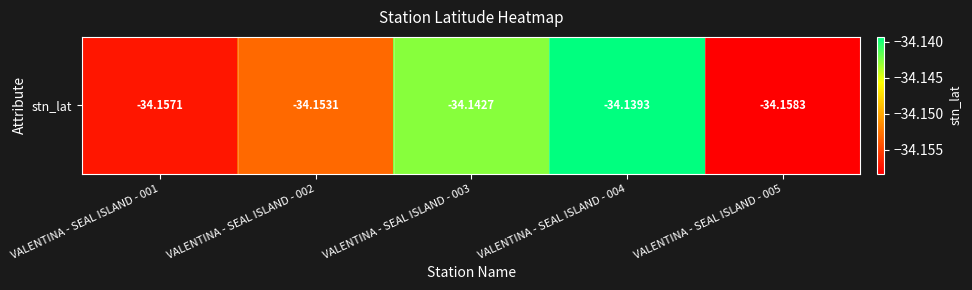

Reading left to right, what are all the values shown in this chart?

-34.2	-34.2	-34.1	-34.1	-34.2